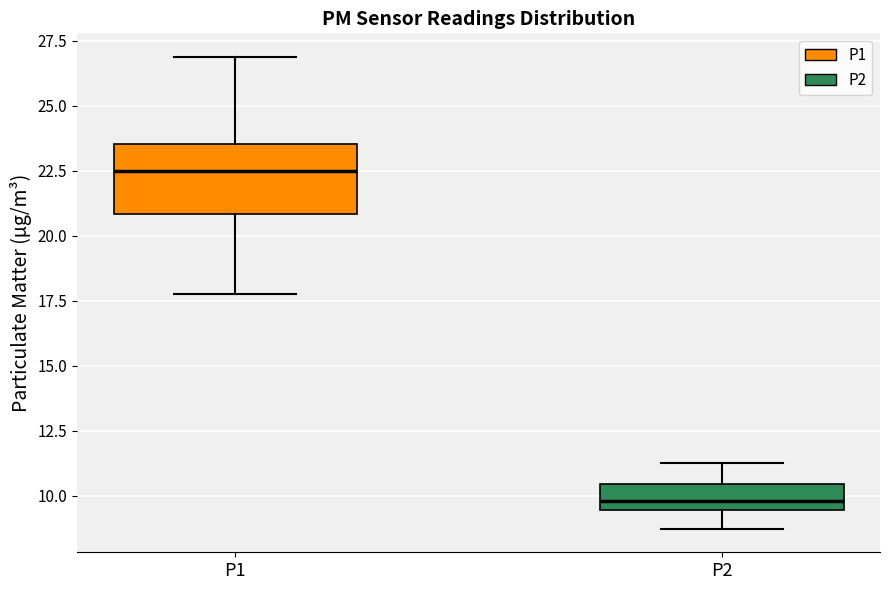

Where does the median line of the box for P2 sit on the y-axis? The values are not printed on the chart, so give them approximately, as read against the axis.

10.0